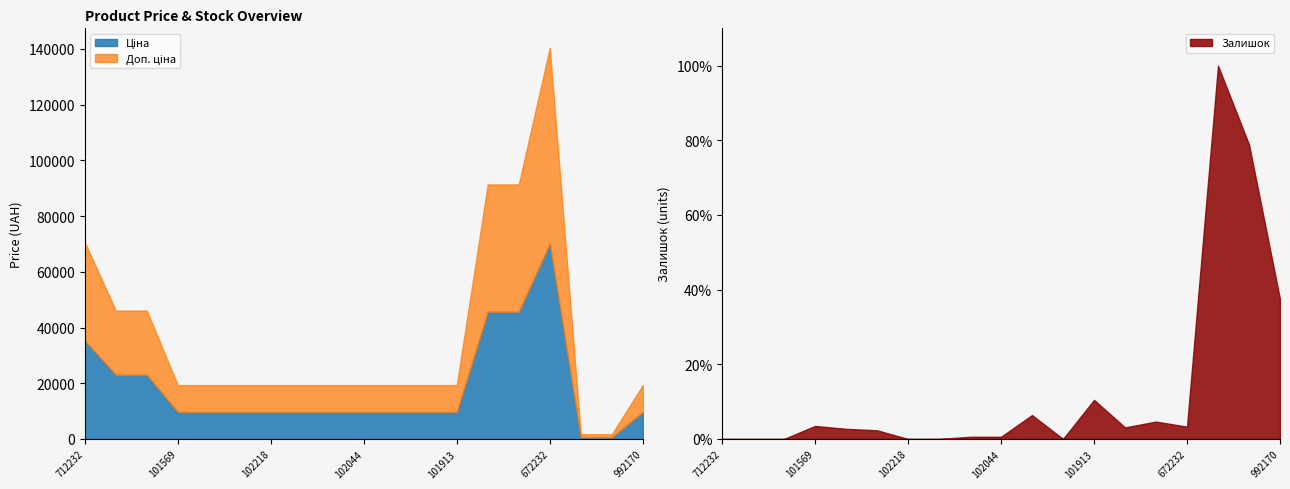

What is the sum of the Залишок values at 285102120 and 285101913?

57.0